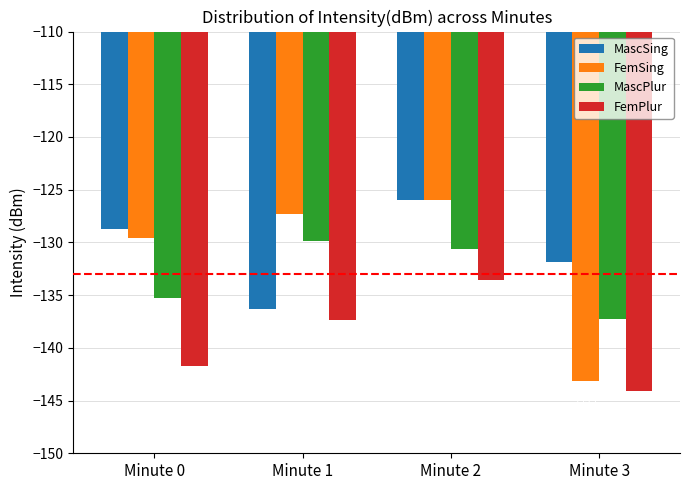

Reading left to right, what are all the values shown in this chart?

MascSing: -128.8	-136.3	-126.0	-131.8
FemSing: -129.6	-127.3	-126.0	-143.1
MascPlur: -135.3	-129.8	-130.6	-137.2
FemPlur: -141.7	-137.4	-133.6	-144.1